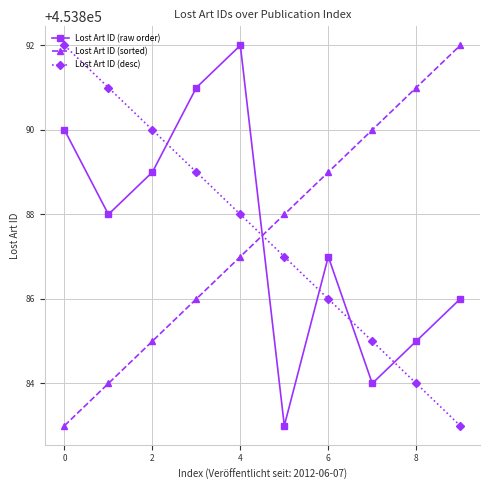

What are all the series names shown in the legend?

Lost Art ID (raw order), Lost Art ID (sorted), Lost Art ID (desc)